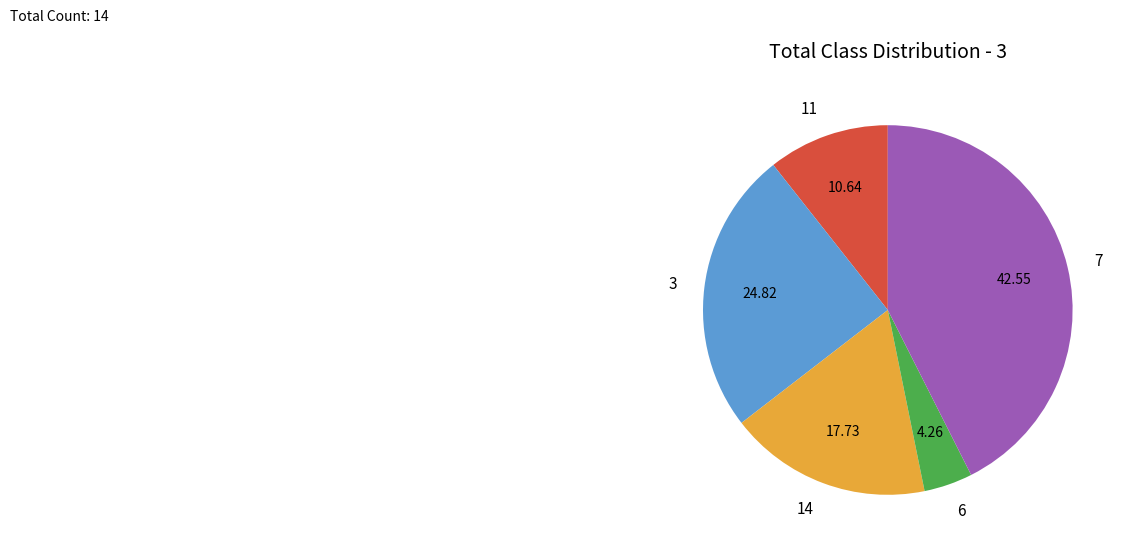

Does 11 account for over 50% of the chart?

No